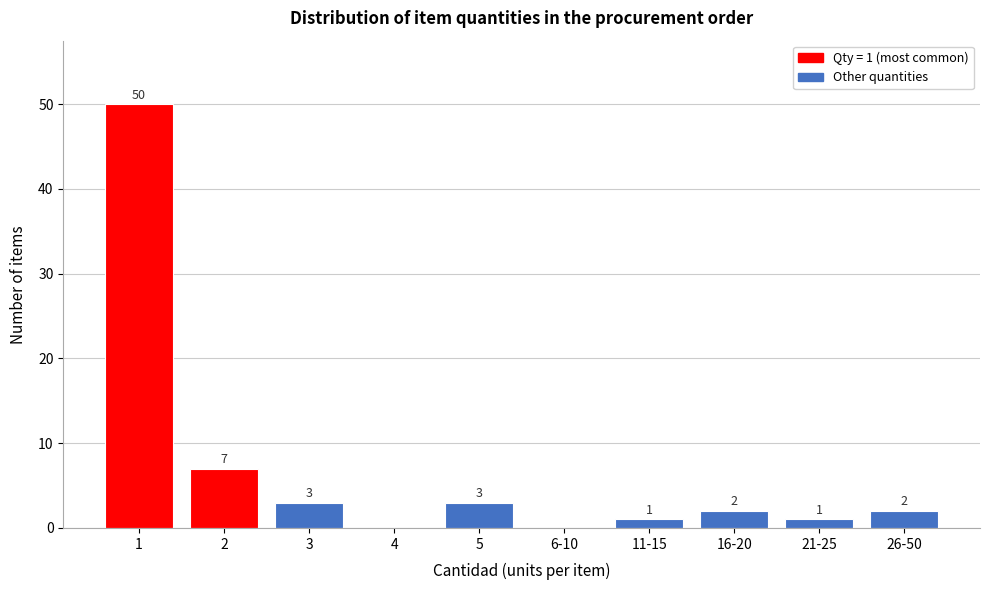

Reading left to right, list all the values displayed in this chart.

1=50	2=7	3=3	4=0	5=3	6-10=0	11-15=1	16-20=2	21-25=1	26-50=2